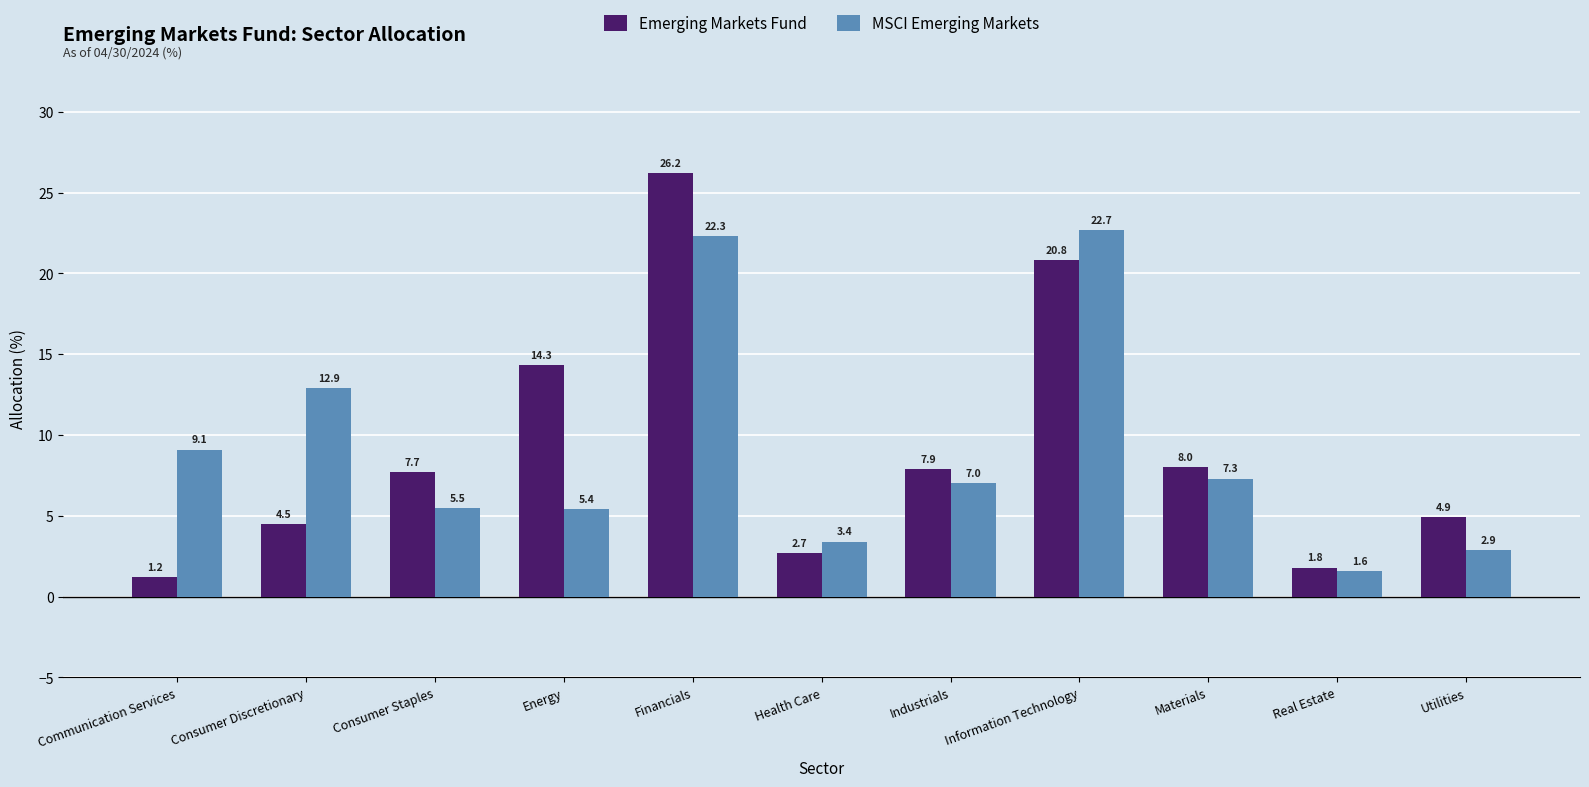

The value of MSCI Emerging Markets at Utilities is 2.9. True or false?

True